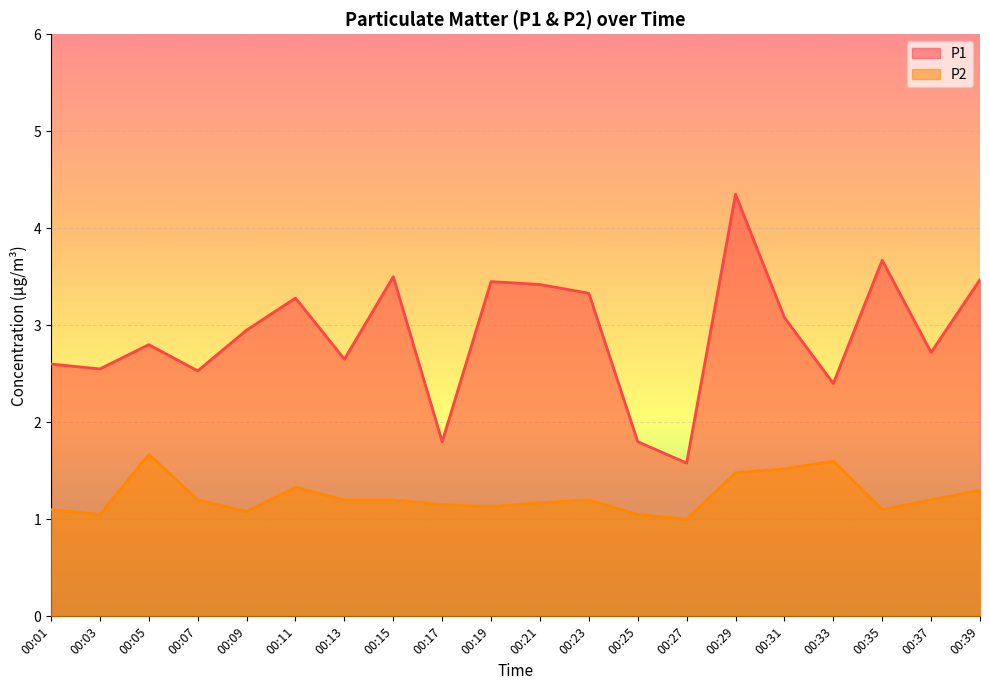

The P2 series shows 1.4 at 00:03. True or false?

False